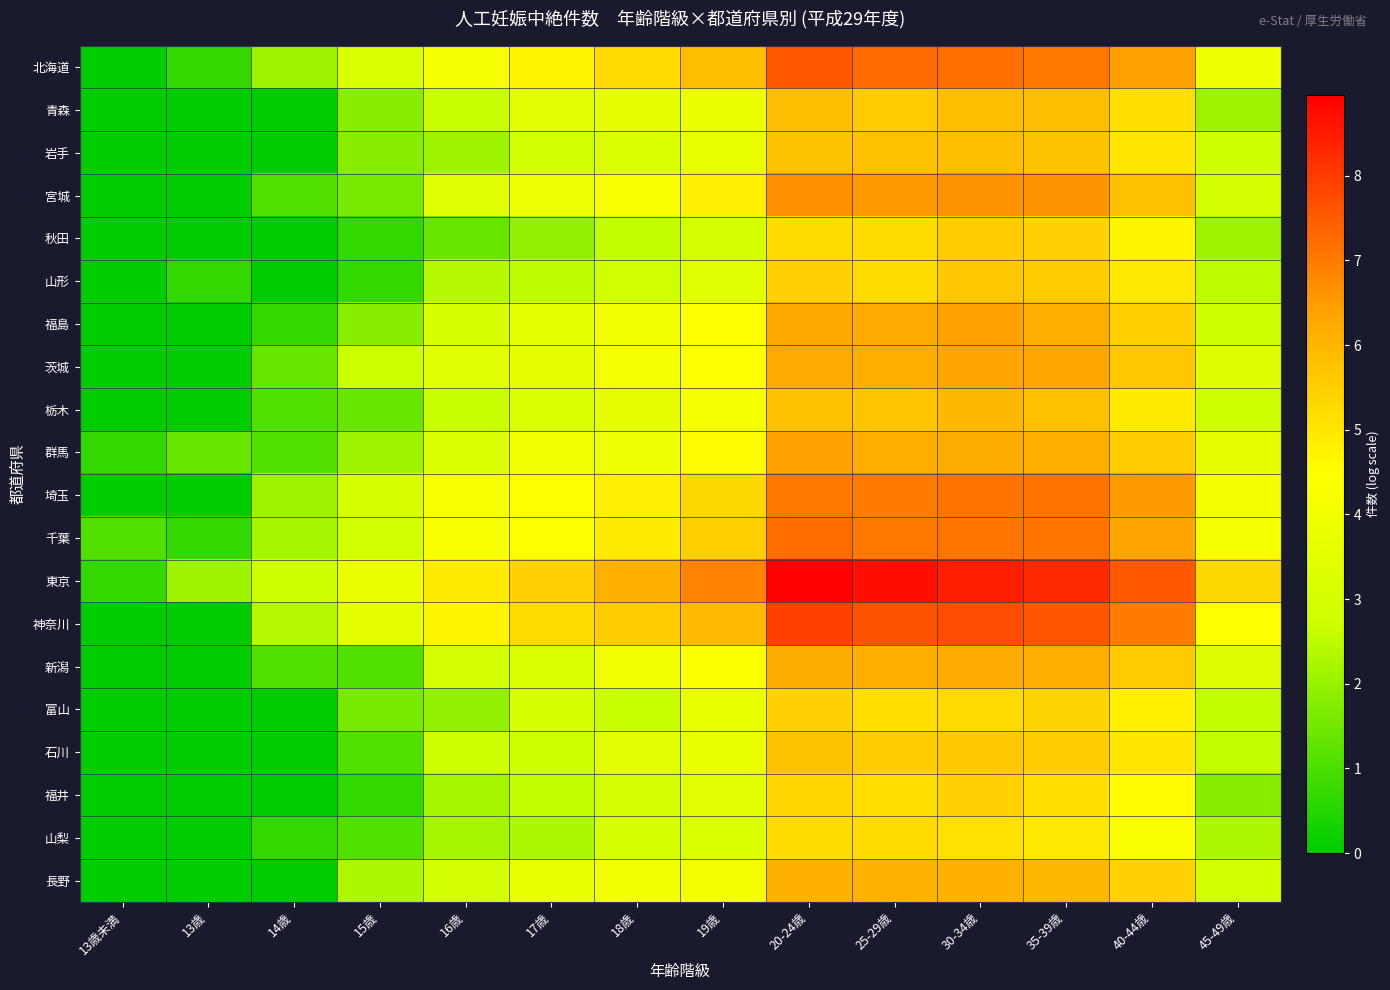

Reading right to left, what are all the values shown in this chart?

北海道: 45-49歳=3.9	40-44歳=6.4	35-39歳=7.1	30-34歳=7.2	25-29歳=7.3	20-24歳=7.6	19歳=5.8	18歳=5.3	17歳=4.7	16歳=4.1	15歳=3.2	14歳=2.1	13歳=0.7	13歳未満=0.0
青森: 45-49歳=2.1	40-44歳=5.1	35-39歳=5.9	30-34歳=5.9	25-29歳=5.6	20-24歳=5.8	19歳=3.8	18歳=3.6	17歳=3.5	16歳=2.6	15歳=1.8	14歳=0.0	13歳=0.0	13歳未満=0.0
岩手: 45-49歳=2.7	40-44歳=5.0	35-39歳=5.8	30-34歳=5.8	25-29歳=5.8	20-24歳=5.8	19歳=3.7	18歳=3.2	17歳=2.8	16歳=2.1	15歳=1.8	14歳=0.0	13歳=0.0	13歳未満=0.0
宮城: 45-49歳=3.0	40-44歳=5.8	35-39歳=6.6	30-34歳=6.6	25-29歳=6.5	20-24歳=6.7	19歳=4.8	18歳=4.3	17歳=3.9	16歳=3.4	15歳=1.6	14歳=1.1	13歳=0.0	13歳未満=0.0
秋田: 45-49歳=2.1	40-44歳=4.7	35-39歳=5.4	30-34歳=5.5	25-29歳=5.2	20-24歳=5.2	19歳=2.9	18歳=2.6	17歳=1.9	16歳=1.4	15歳=0.7	14歳=0.0	13歳=0.0	13歳未満=0.0
山形: 45-49歳=2.5	40-44歳=5.0	35-39歳=5.6	30-34歳=5.6	25-29歳=5.2	20-24歳=5.4	19歳=3.4	18歳=2.8	17歳=2.5	16歳=2.4	15歳=0.7	14歳=0.0	13歳=0.7	13歳未満=0.0
福島: 45-49歳=2.8	40-44歳=5.5	35-39歳=6.2	30-34歳=6.4	25-29歳=6.2	20-24歳=6.3	19歳=4.4	18歳=4.0	17歳=3.5	16歳=3.1	15歳=1.8	14歳=0.7	13歳=0.0	13歳未満=0.0
茨城: 45-49歳=3.3	40-44歳=5.6	35-39歳=6.3	30-34歳=6.3	25-29歳=6.2	20-24歳=6.3	19歳=4.5	18歳=4.2	17歳=3.6	16歳=3.4	15歳=2.7	14歳=1.4	13歳=0.0	13歳未満=0.0
栃木: 45-49歳=2.8	40-44歳=4.9	35-39歳=5.8	30-34歳=6.0	25-29歳=5.7	20-24歳=5.8	19歳=4.1	18歳=3.6	17歳=3.2	16歳=2.6	15歳=1.4	14歳=1.1	13歳=0.0	13歳未満=0.0
群馬: 45-49歳=3.6	40-44歳=5.5	35-39歳=6.2	30-34歳=6.2	25-29歳=6.2	20-24歳=6.4	19歳=4.5	18歳=3.9	17歳=4.0	16歳=3.2	15歳=2.1	14歳=1.1	13歳=1.4	13歳未満=0.7
埼玉: 45-49歳=4.1	40-44歳=6.5	35-39歳=7.1	30-34歳=7.1	25-29歳=7.0	20-24歳=7.1	19歳=5.3	18歳=4.8	17歳=4.5	16歳=4.2	15歳=3.1	14歳=2.1	13歳=0.0	13歳未満=0.0
千葉: 45-49歳=4.2	40-44歳=6.4	35-39歳=7.1	30-34歳=7.1	25-29歳=7.0	20-24歳=7.2	19歳=5.5	18歳=4.9	17歳=4.4	16歳=4.2	15歳=2.9	14歳=2.2	13歳=0.7	13歳未満=1.1
東京: 45-49歳=5.3	40-44歳=7.5	35-39歳=8.3	30-34歳=8.5	25-29歳=8.7	20-24歳=9.0	19歳=6.9	18歳=6.1	17歳=5.4	16歳=4.9	15歳=3.8	14歳=2.8	13歳=2.1	13歳未満=0.7
神奈川: 45-49歳=4.5	40-44歳=7.0	35-39歳=7.6	30-34歳=7.7	25-29歳=7.6	20-24歳=7.9	19歳=5.9	18歳=5.5	17歳=5.2	16歳=4.7	15歳=3.6	14歳=2.4	13歳=0.0	13歳未満=0.0
新潟: 45-49歳=3.3	40-44歳=5.6	35-39歳=6.2	30-34歳=6.2	25-29歳=6.2	20-24歳=6.2	19歳=4.4	18歳=4.0	17歳=3.2	16歳=3.0	15歳=1.1	14歳=1.1	13歳=0.0	13歳未満=0.0
富山: 45-49歳=2.6	40-44歳=4.8	35-39歳=5.4	30-34歳=5.3	25-29歳=5.1	20-24歳=5.4	19歳=3.7	18歳=2.6	17歳=3.1	16歳=1.9	15歳=1.6	14歳=0.0	13歳=0.0	13歳未満=0.0
石川: 45-49歳=2.6	40-44歳=5.0	35-39歳=5.5	30-34歳=5.6	25-29歳=5.6	20-24歳=5.7	19歳=3.8	18歳=3.4	17歳=2.7	16歳=2.8	15歳=1.1	14歳=0.0	13歳=0.0	13歳未満=0.0
福井: 45-49歳=1.8	40-44歳=4.5	35-39歳=5.2	30-34歳=5.4	25-29歳=5.2	20-24歳=5.4	19歳=3.4	18歳=2.9	17歳=2.6	16歳=2.2	15歳=0.7	14歳=0.0	13歳=0.0	13歳未満=0.0
山梨: 45-49歳=2.3	40-44歳=4.3	35-39歳=4.9	30-34歳=5.1	25-29歳=5.2	20-24歳=5.2	19歳=3.2	18歳=3.0	17歳=2.3	16歳=2.2	15歳=1.1	14歳=0.7	13歳=0.0	13歳未満=0.0
長野: 45-49歳=2.9	40-44歳=5.4	35-39歳=6.0	30-34歳=6.1	25-29歳=6.1	20-24歳=6.1	19歳=4.1	18歳=4.0	17歳=3.7	16歳=2.9	15歳=2.3	14歳=0.0	13歳=0.0	13歳未満=0.0